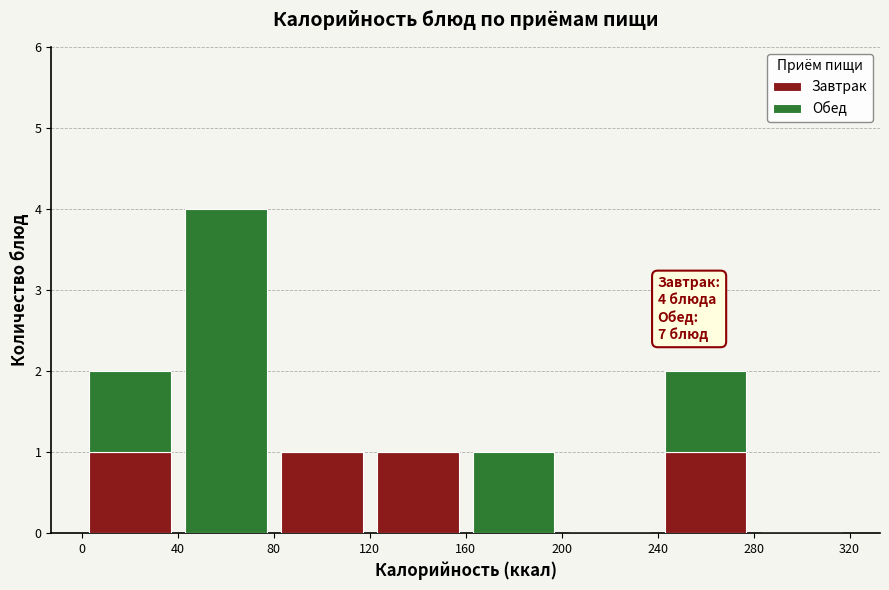

Which range on the x-axis has the tallest stacked bar (by total height)?

40 to 80